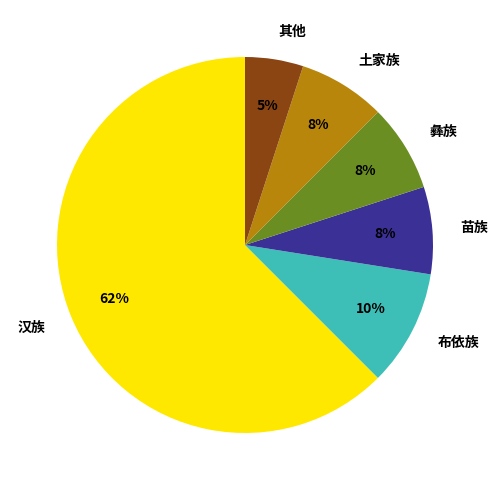

Which slice represents more than half of the pie?

汉族